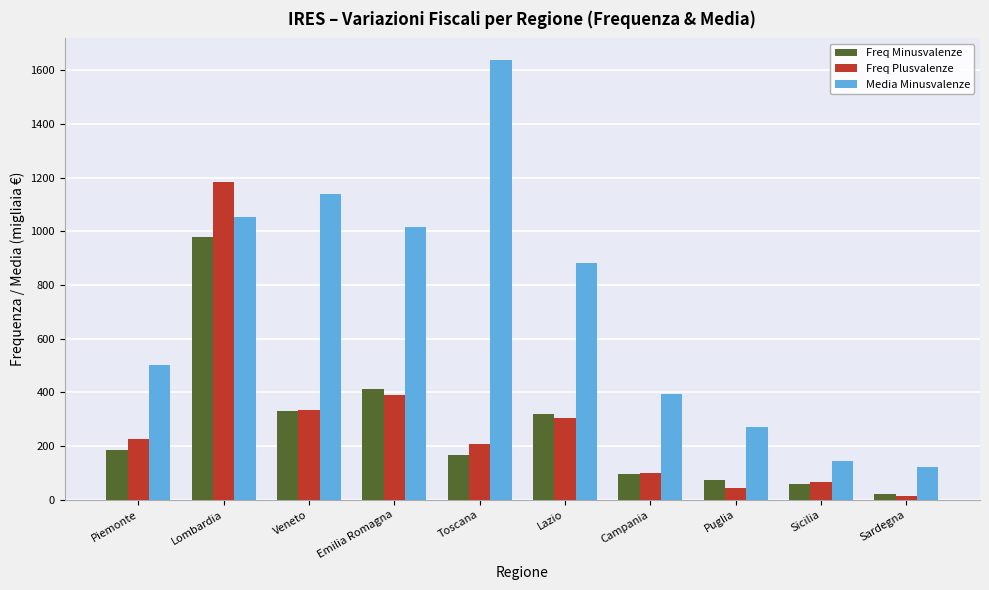

Between Campania and Sicilia, which series saw the biggest shift?

Media Minusvalenze